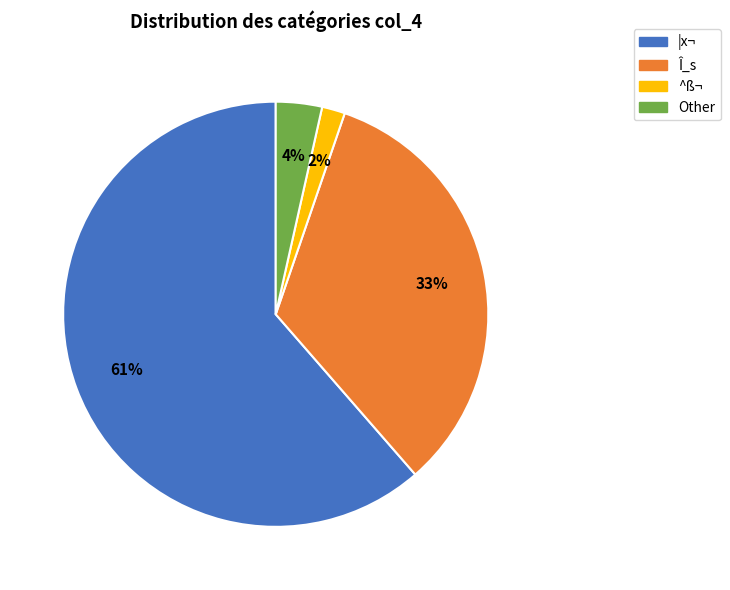

Do Î_s and ^ß¬ together represent more than half of the pie?

No